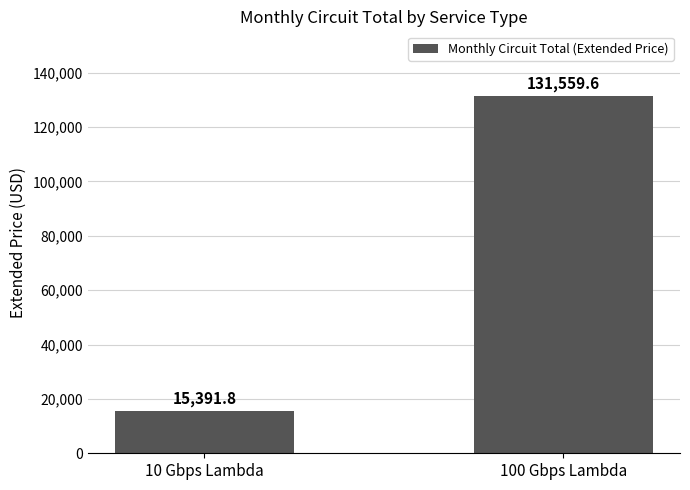

The chart shows a value of 15391.8 at 10 Gbps Lambda. True or false?

True